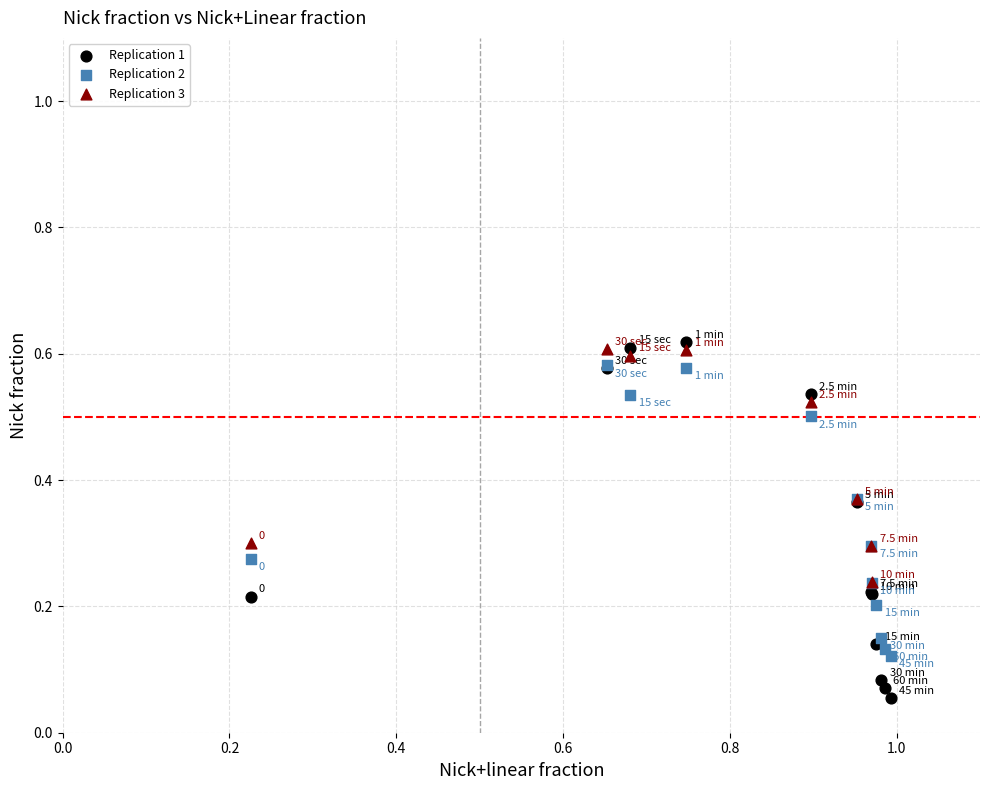

Which series reaches the minimum Y coordinate?

Replication 1